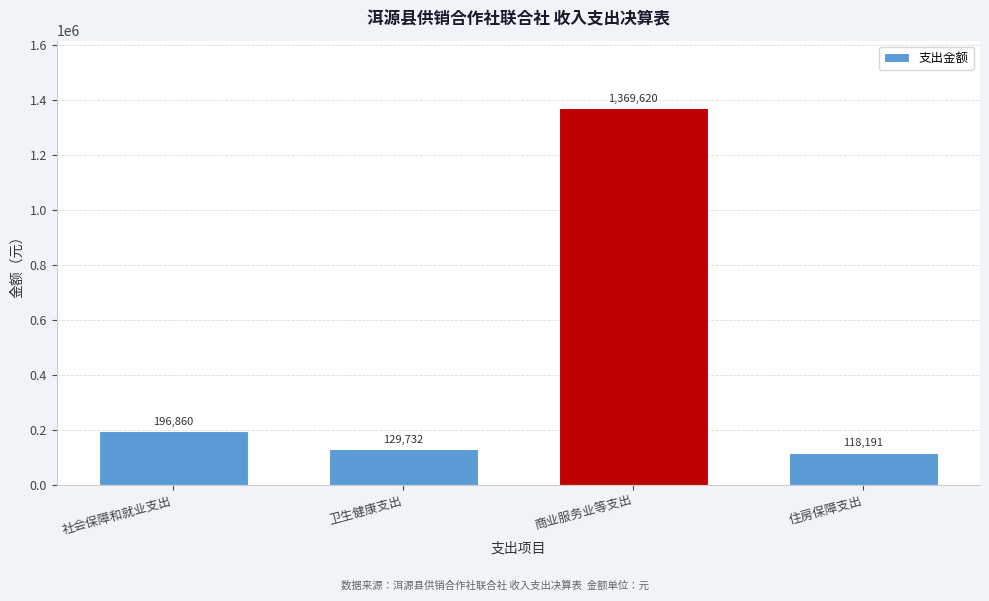

At which label is the value closest to 743905?

社会保障和就业支出